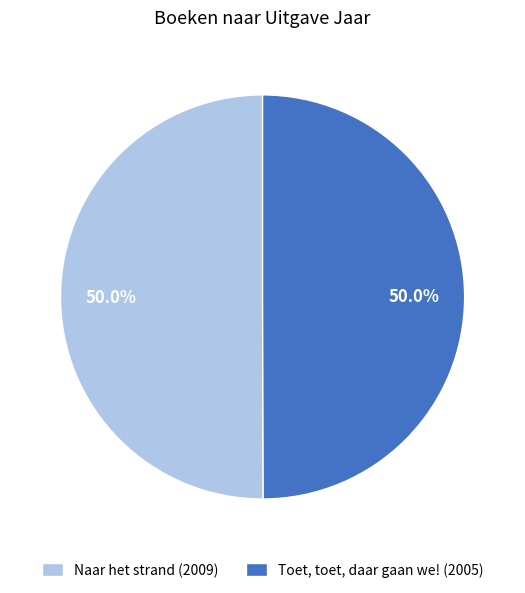

Approximately how many times larger is the value at Naar het strand (2009) compared to Toet, toet, daar gaan we! (2005)?

1.0